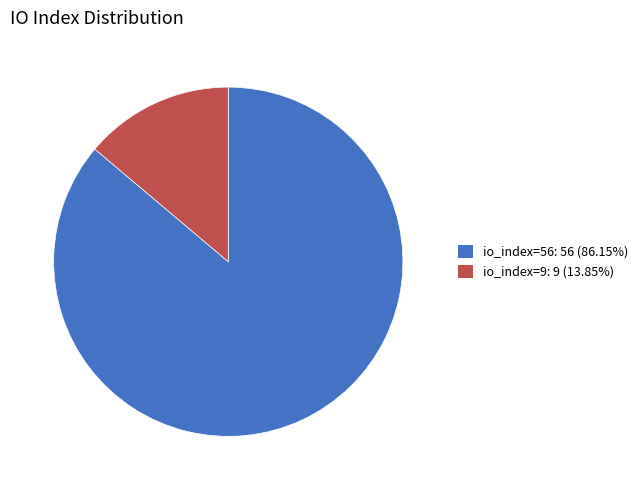

What is the ratio of the value at io_index=56: 56 (86.15%) to the value at io_index=9: 9 (13.85%)?

6.2